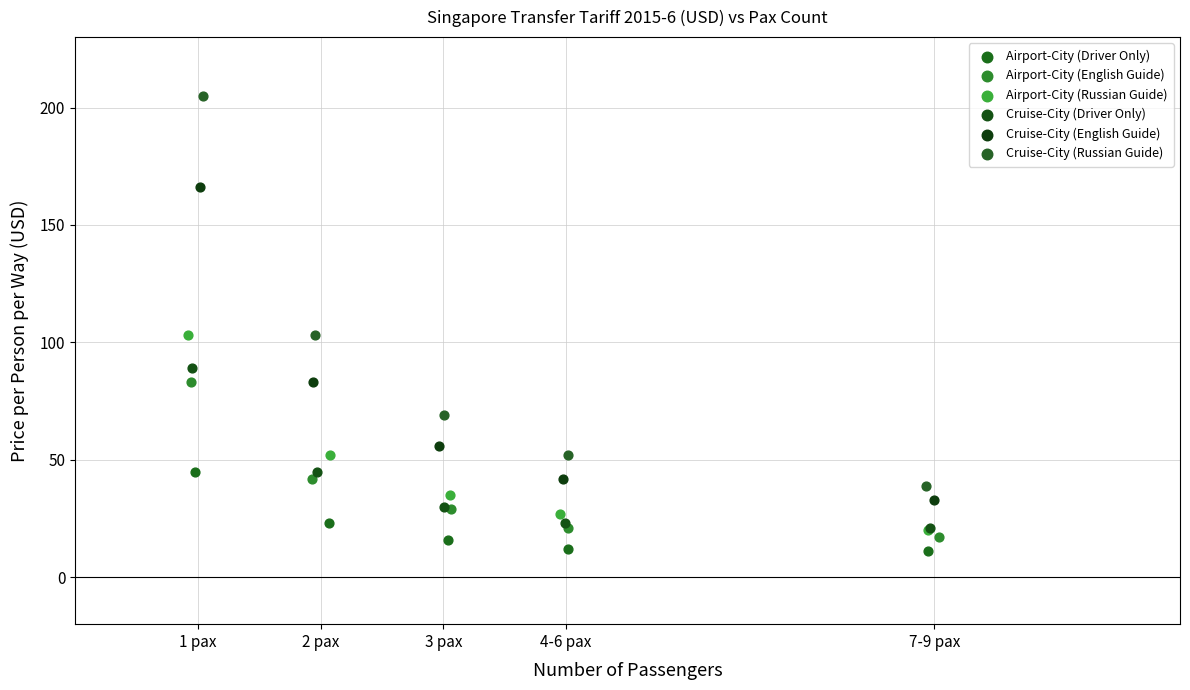

Which series contains the highest Y value?

Cruise-City (Russian Guide)